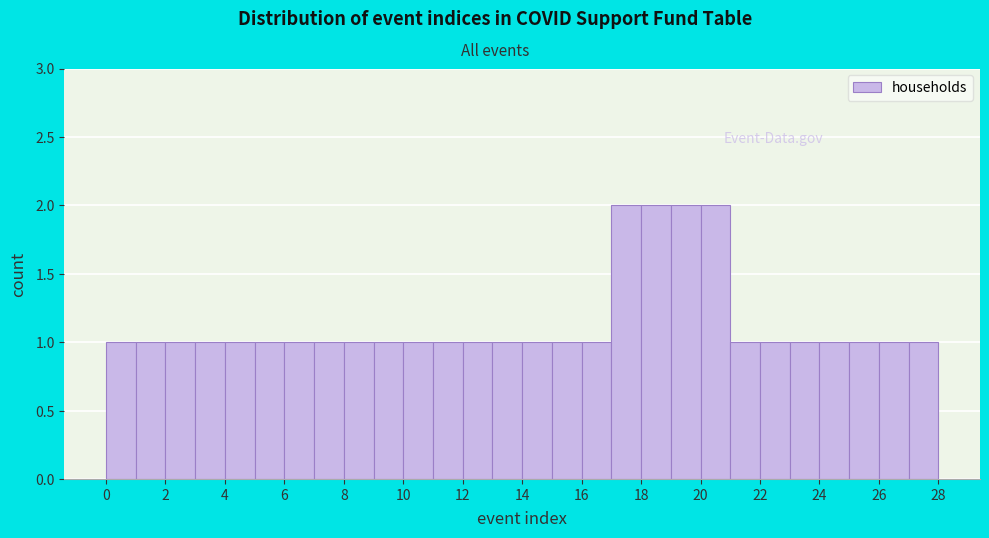

Reading left to right, transcribe this chart: for each bar, give the range it covers on the x-axis and its height. The values are not printed on the chart, so give them approximately, as read against the axis.

0 to 1: 1
1 to 2: 1
2 to 3: 1
3 to 4: 1
4 to 5: 1
5 to 6: 1
6 to 7: 1
7 to 8: 1
8 to 9: 1
9 to 10: 1
10 to 11: 1
11 to 12: 1
12 to 13: 1
13 to 14: 1
14 to 15: 1
15 to 16: 1
16 to 17: 1
17 to 18: 2
18 to 19: 2
19 to 20: 2
20 to 21: 2
21 to 22: 1
22 to 23: 1
23 to 24: 1
24 to 25: 1
25 to 26: 1
26 to 27: 1
27 to 28: 1